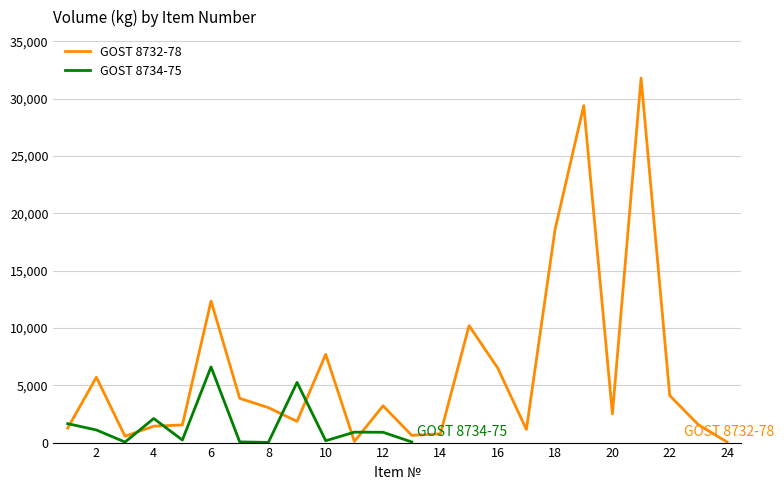

What is the difference between the maximum and minimum values?

31750